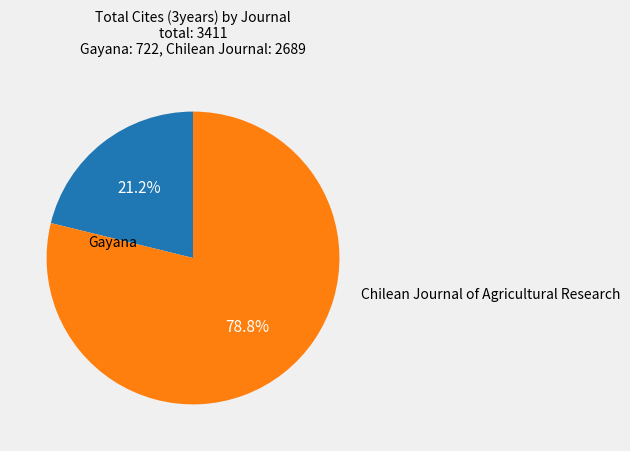

Which has a higher value, Gayana or Chilean Journal of Agricultural Research?

Chilean Journal of Agricultural Research